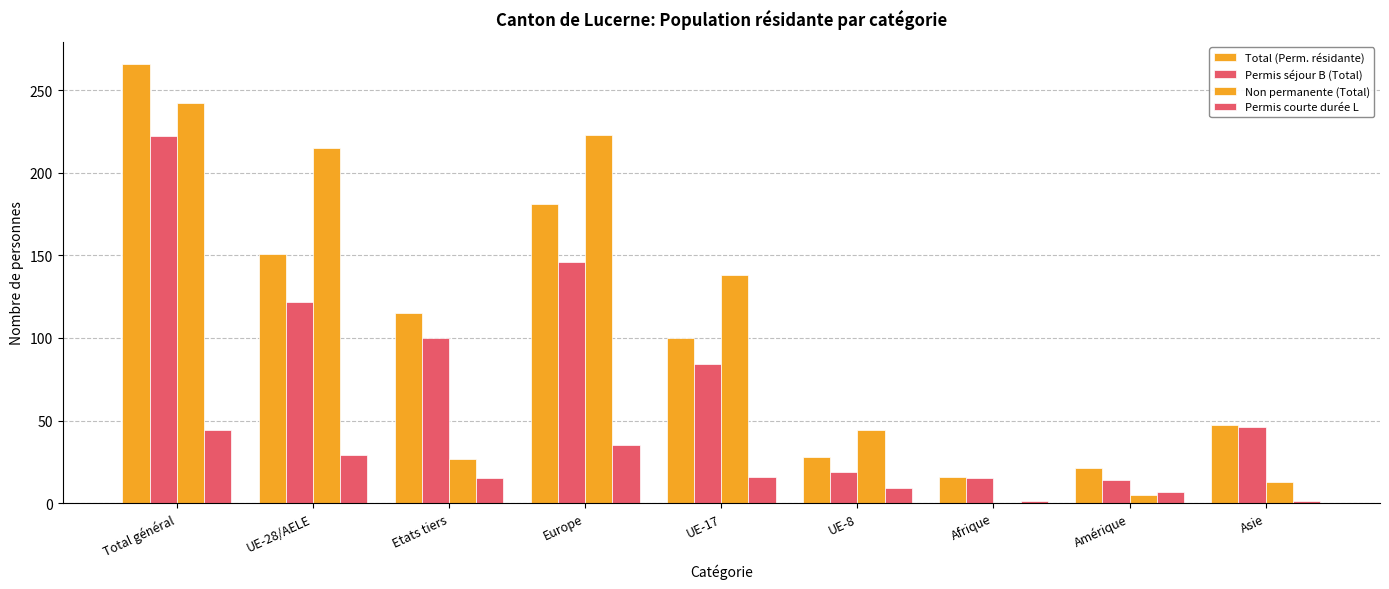

At which label is Total (Perm. résidante) closest to 141?

UE-28/AELE